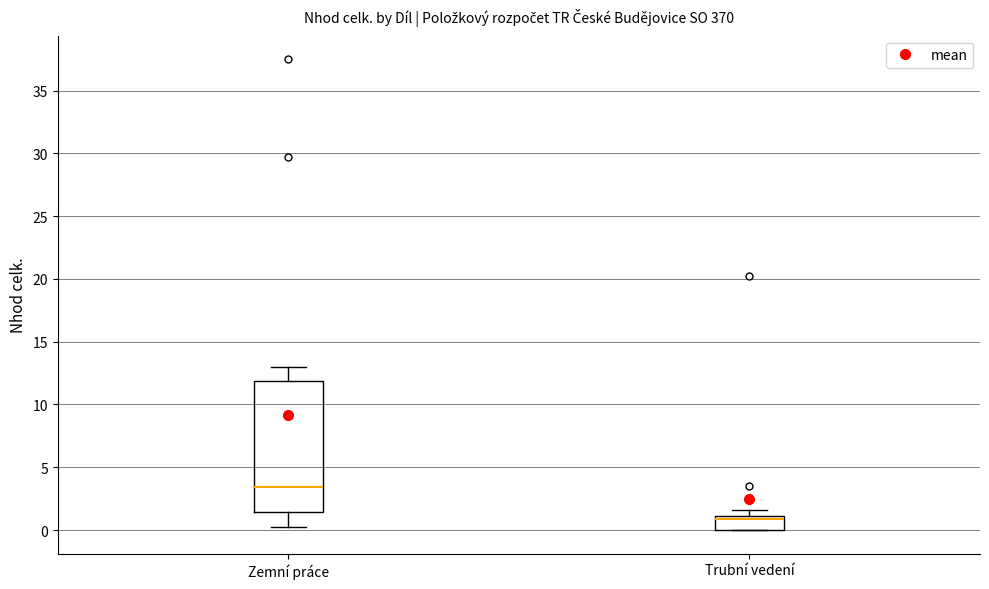

Where is the upper edge of the box for Trubní vedení on the y-axis? The values are not printed on the chart, so give them approximately, as read against the axis.

1.0